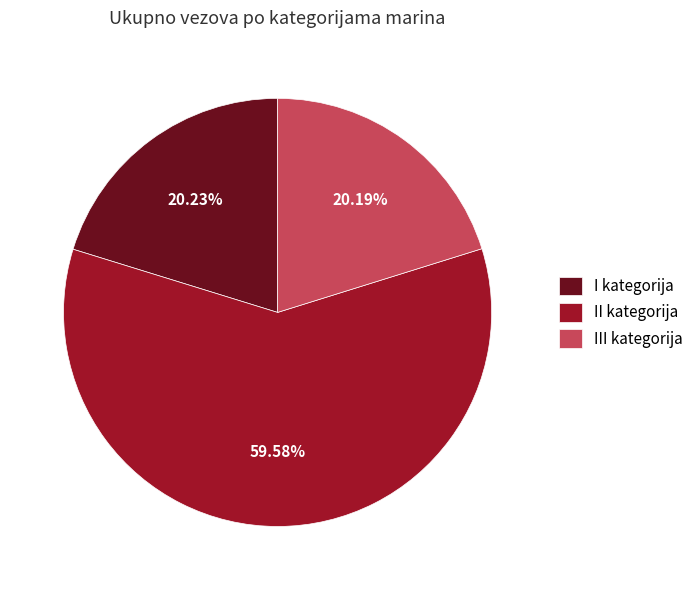

What is the ratio of the value at II kategorija to the value at I kategorija?

2.9